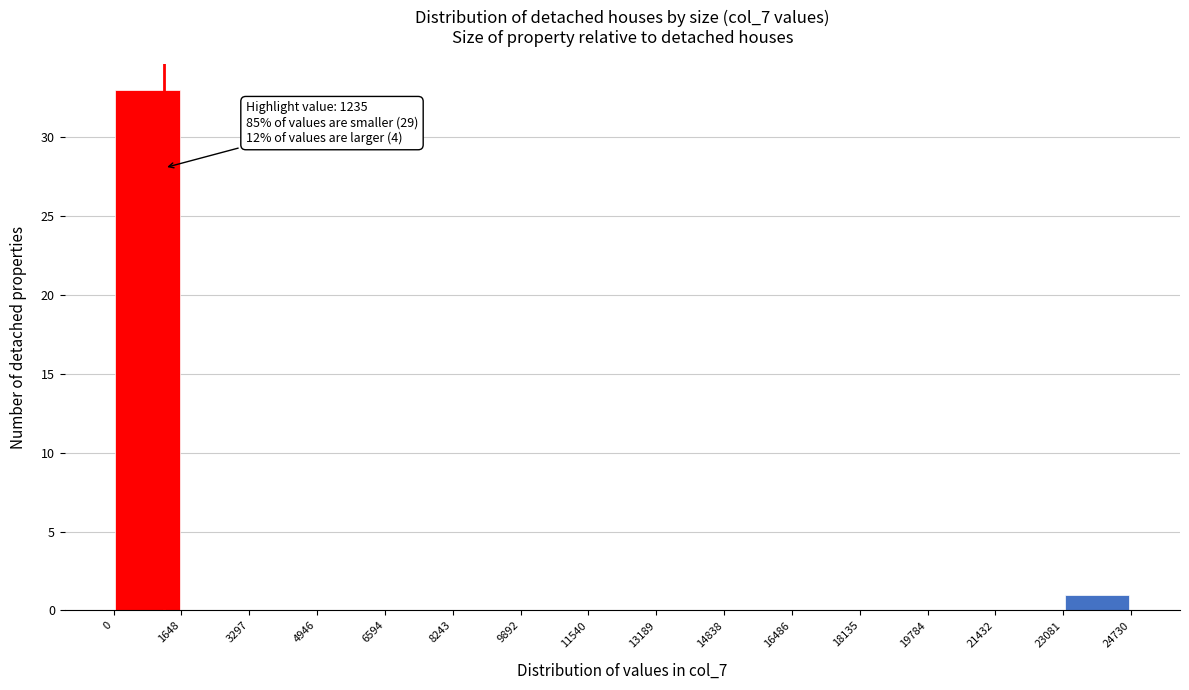

Which range on the x-axis has the tallest bar?

0 to 1648